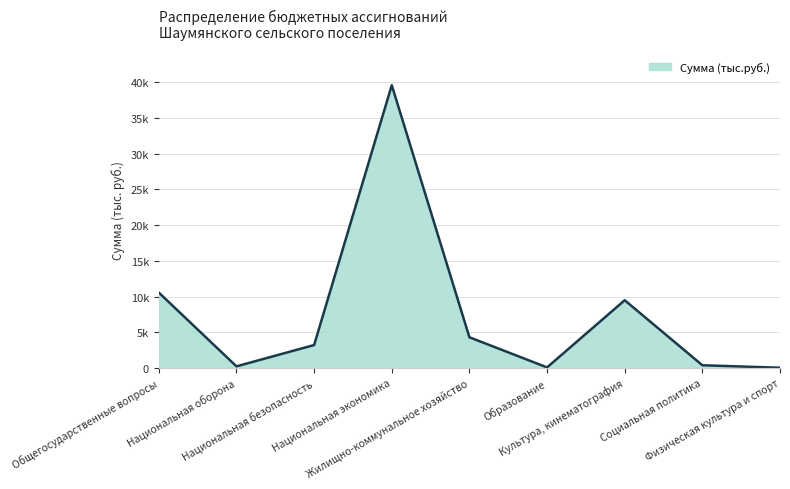

Does the chart display data point markers on the line(s)?

No